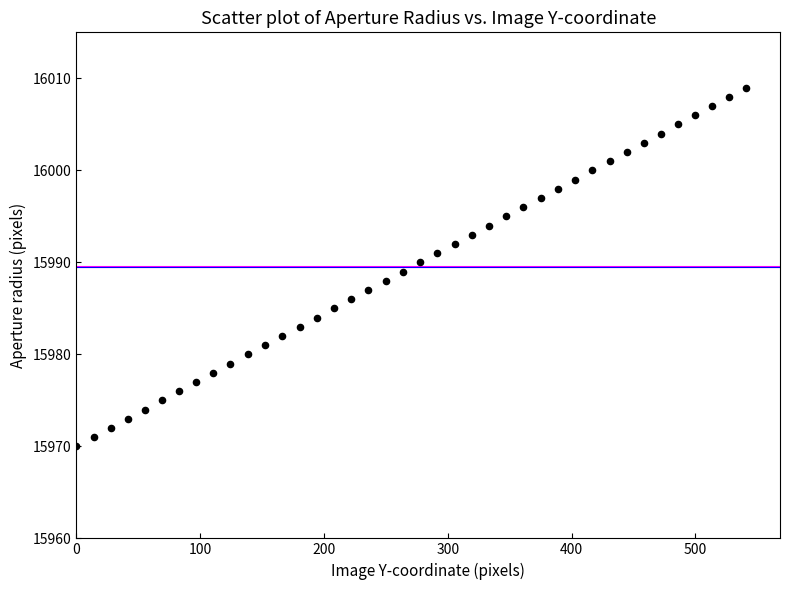

What is the range of Y values (max minus min)?

39